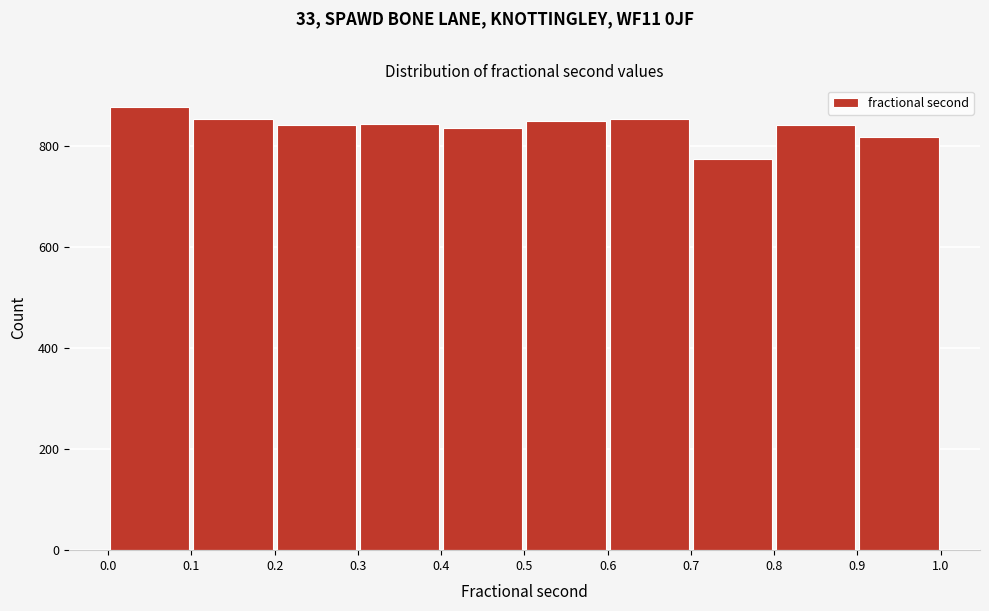

Which range on the x-axis has the tallest bar?

0.0 to 0.1